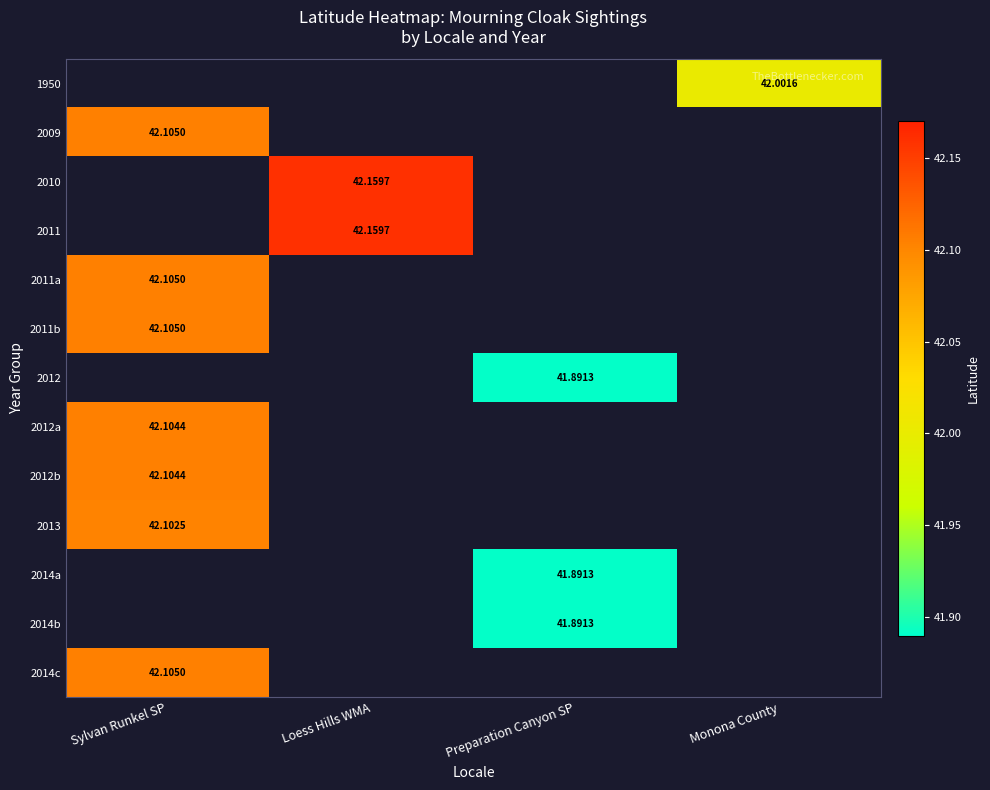

Between Preparation Canyon SP and Sylvan Runkel SP, which is larger?

Sylvan Runkel SP